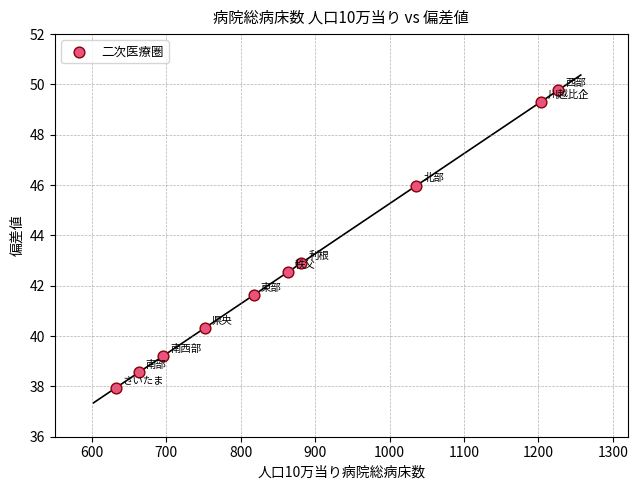

What is the range of Y values (max minus min)?

11.8